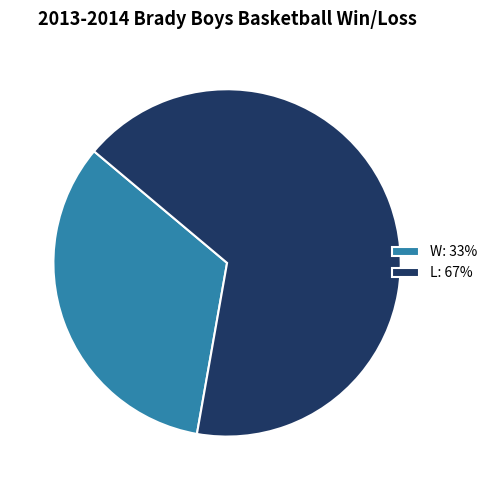

Do L: 67% and W: 33% together represent more than half of the pie?

Yes